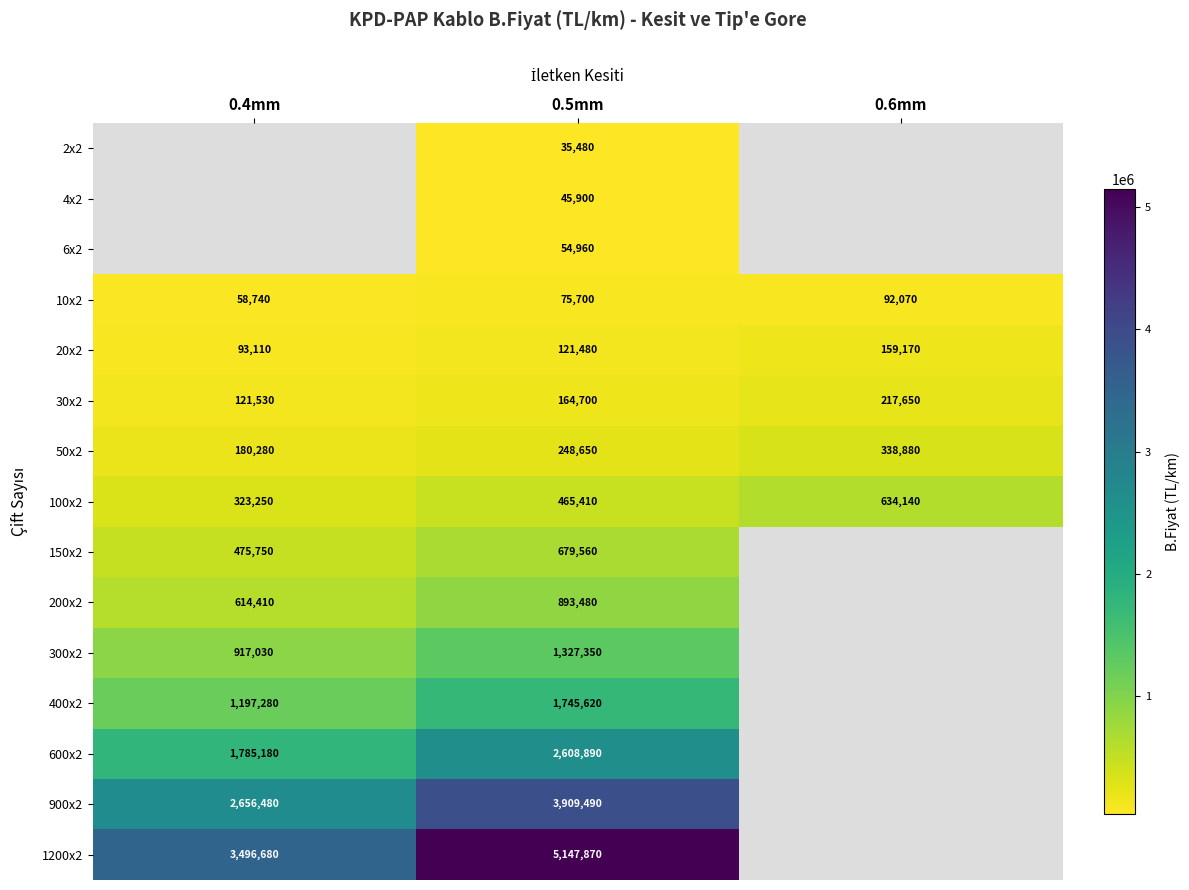

Count the 100x2 values in the range 323250 to 634140.

3